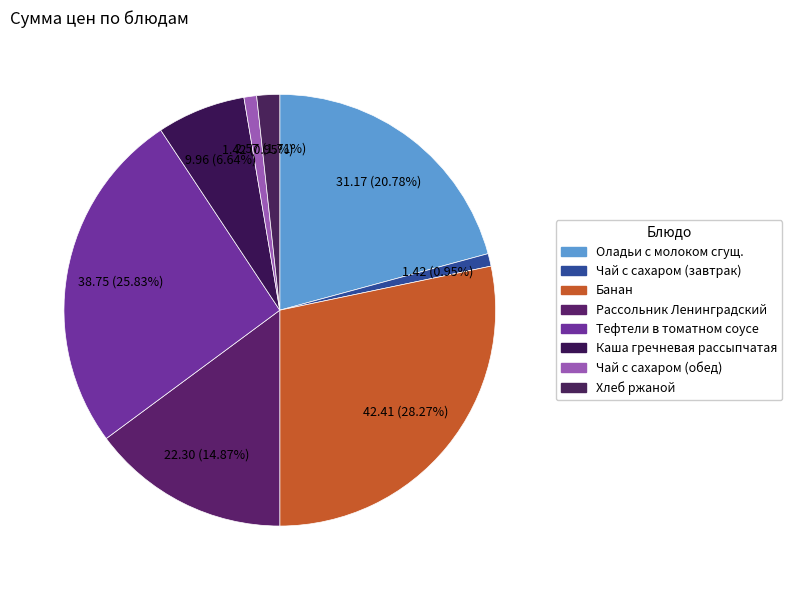

How many segments does this pie chart have?

8